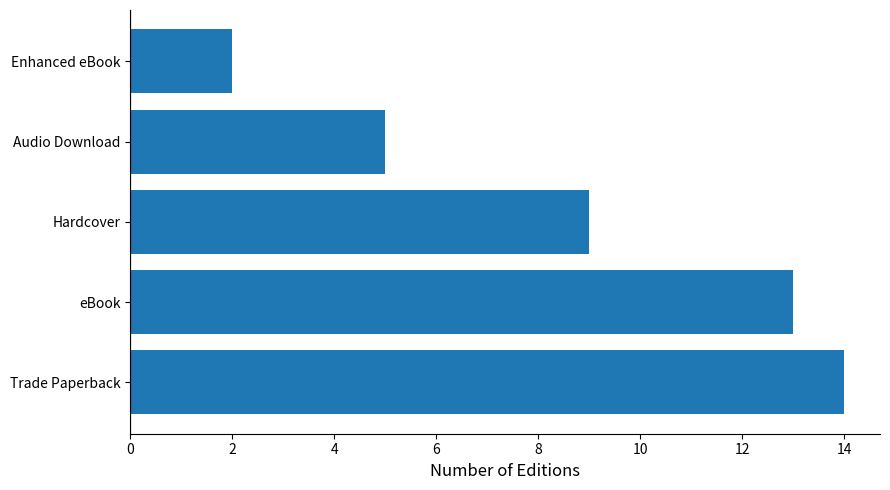

How many categories are shown in the chart?

5